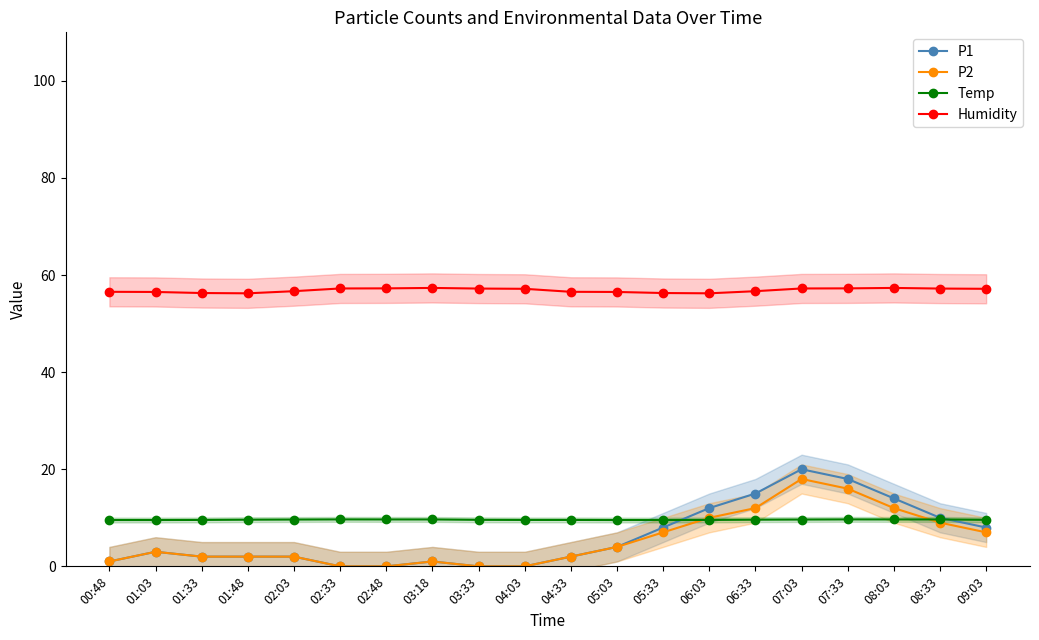

How many data points in Humidity are above 57?

10